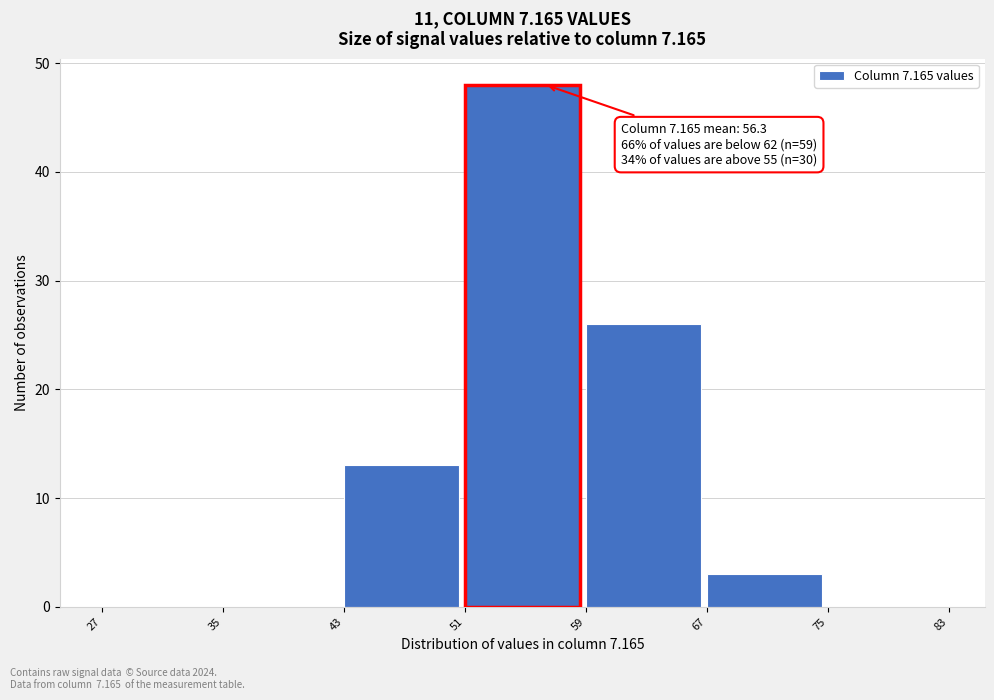

Over which range of the x-axis is the bar tallest?

51 to 59